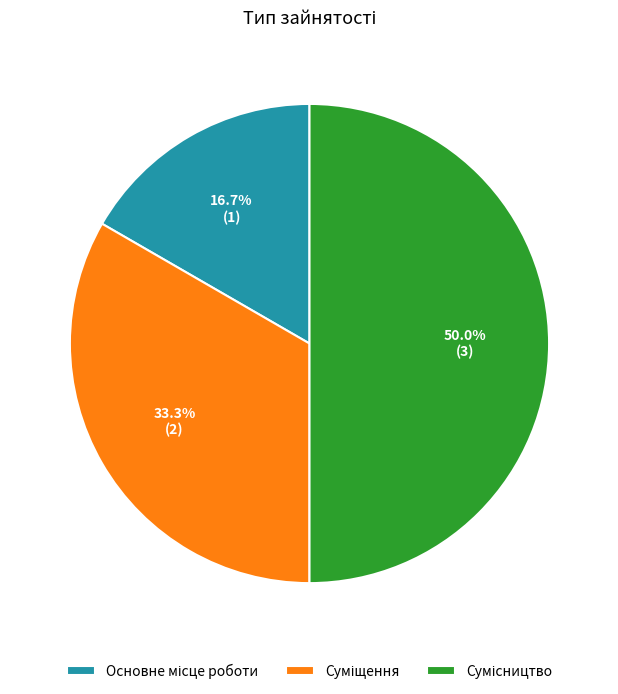

To the nearest percent, what portion does Сумісництво represent?

50%